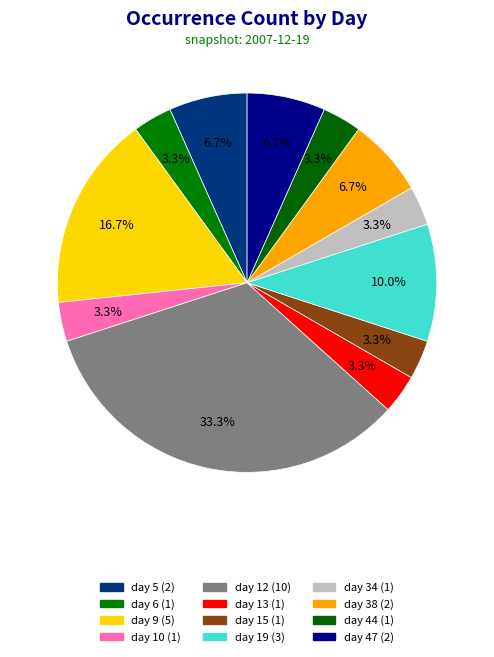

Is it true that day 6 is 3% of the pie?

True